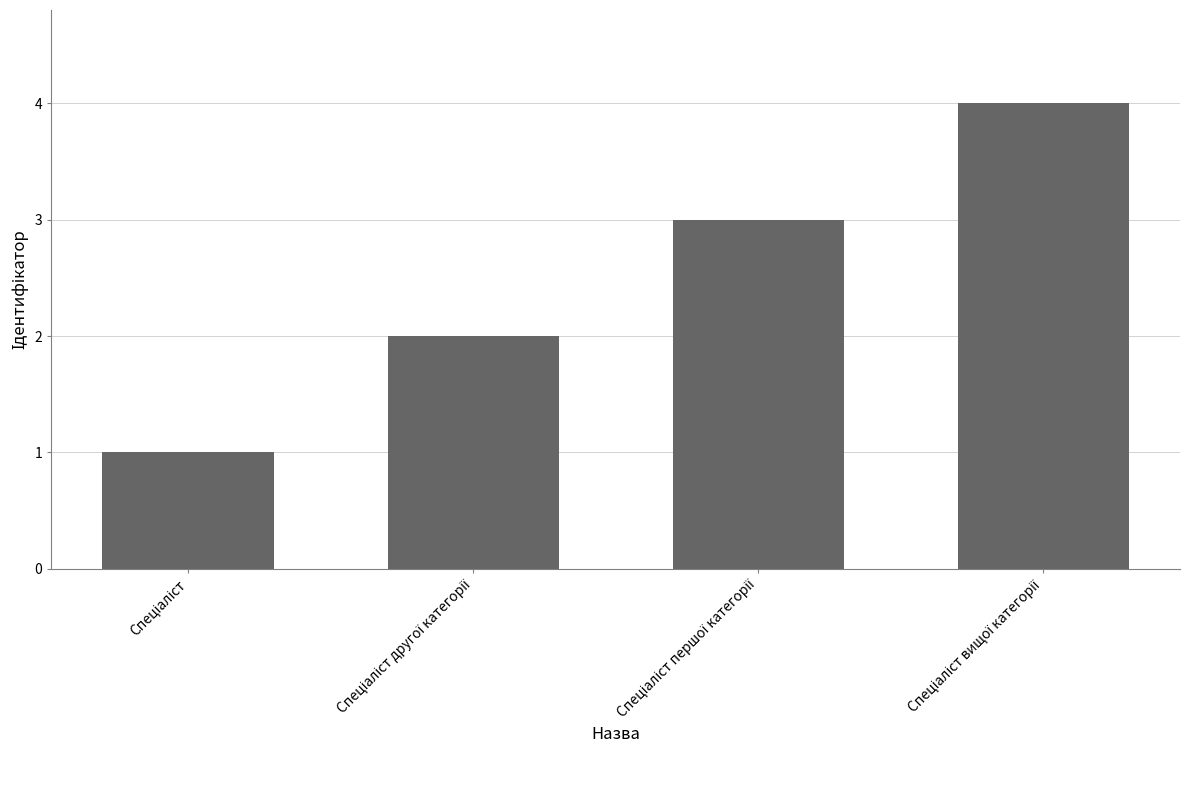

What is the difference between the second highest and second lowest values?

1